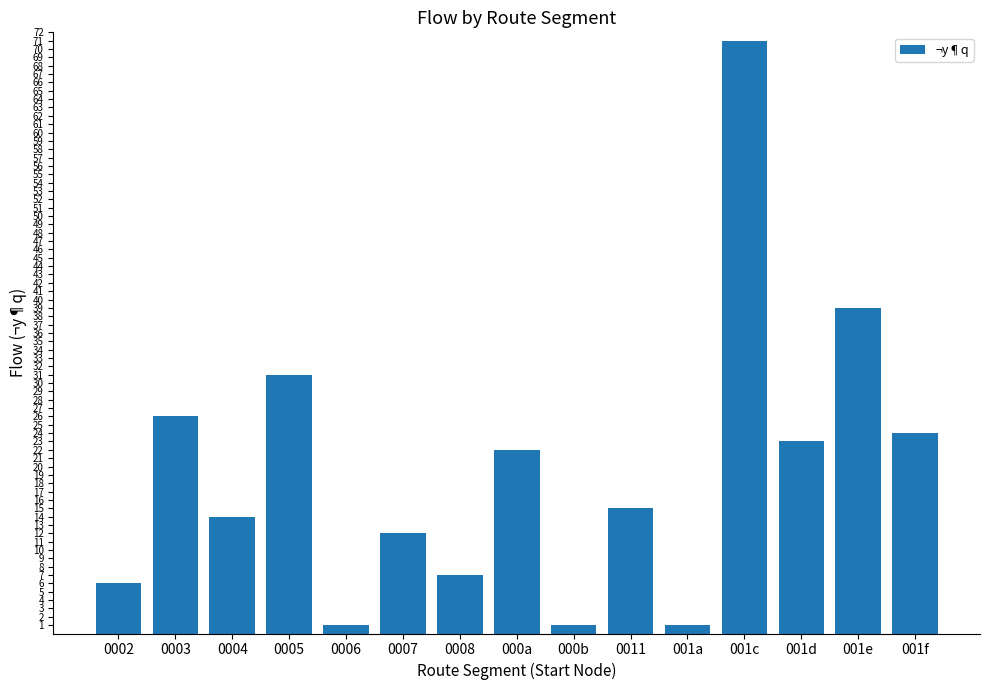

What is the sum of the values at 000a and 0005?

53